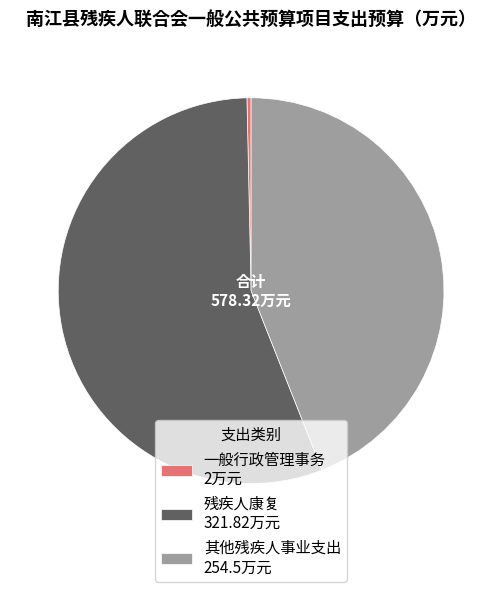

Do 其他残疾人事业支出 254.5万元 and 残疾人康复 321.82万元 together represent more than half of the pie?

Yes